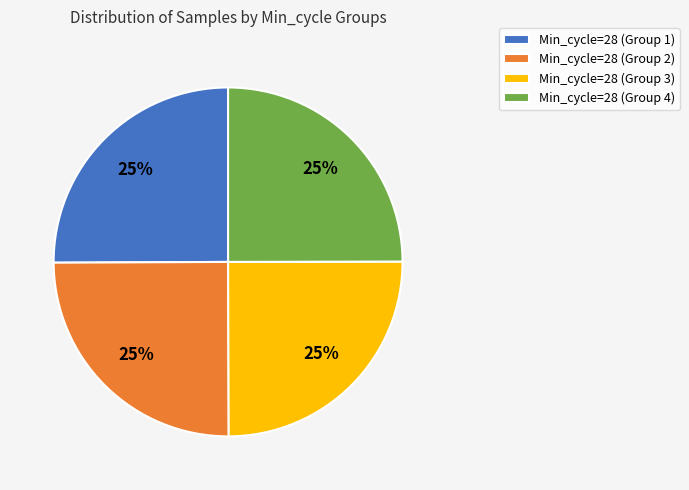

Approximately how many times larger is the value at Min_cycle=28 (Group 1) compared to Min_cycle=28 (Group 2)?

1.0